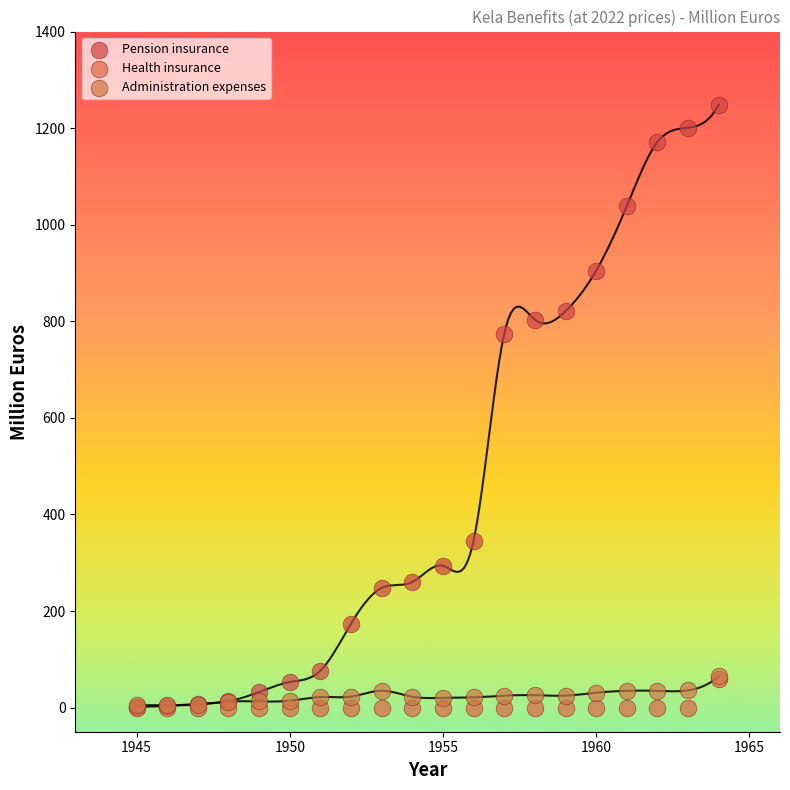

Which series contains the highest Y value?

Pension insurance